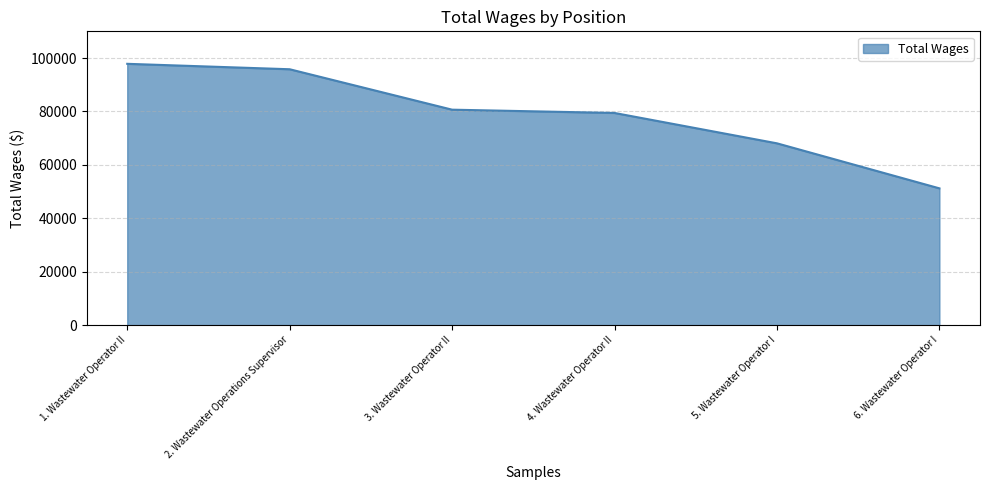

List the labels in order of value, smallest first.

6. Wastewater Operator I, 5. Wastewater Operator I, 4. Wastewater Operator II, 3. Wastewater Operator II, 2. Wastewater Operations Supervisor, 1. Wastewater Operator II